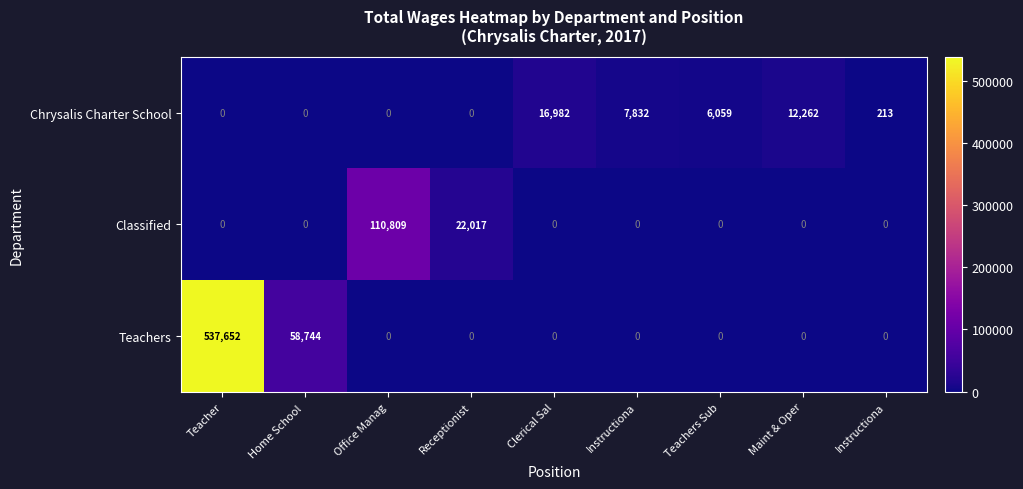

Reading left to right, list all the values displayed in this chart.

Chrysalis Charter School: Teacher=0	Home School =0	Office Manag=0	Receptionist=0	Clerical Sal=16982	Instructiona=7832	Teachers Sub=6059	Maint & Oper=12262	Instructiona=213
Classified: Teacher=0	Home School =0	Office Manag=110809	Receptionist=22017	Clerical Sal=0	Instructiona=0	Teachers Sub=0	Maint & Oper=0	Instructiona=0
Teachers: Teacher=537652	Home School =58744	Office Manag=0	Receptionist=0	Clerical Sal=0	Instructiona=0	Teachers Sub=0	Maint & Oper=0	Instructiona=0